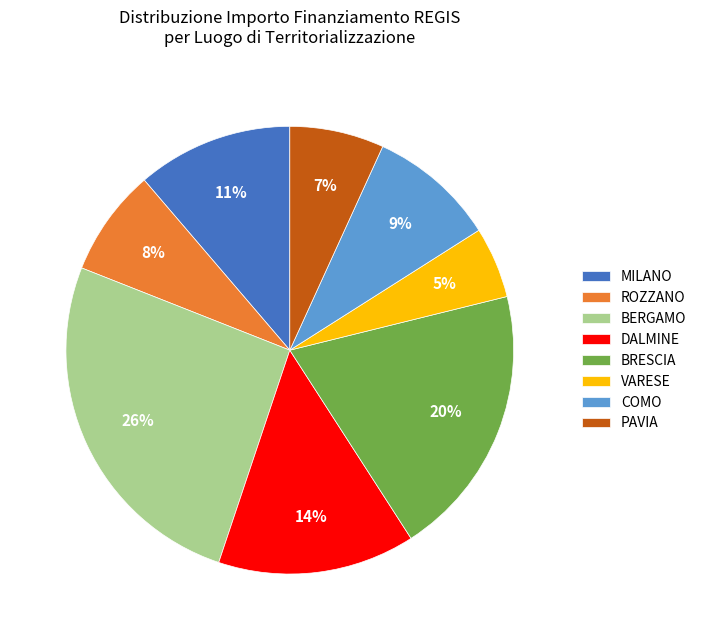

Count the number of slices in the pie.

8